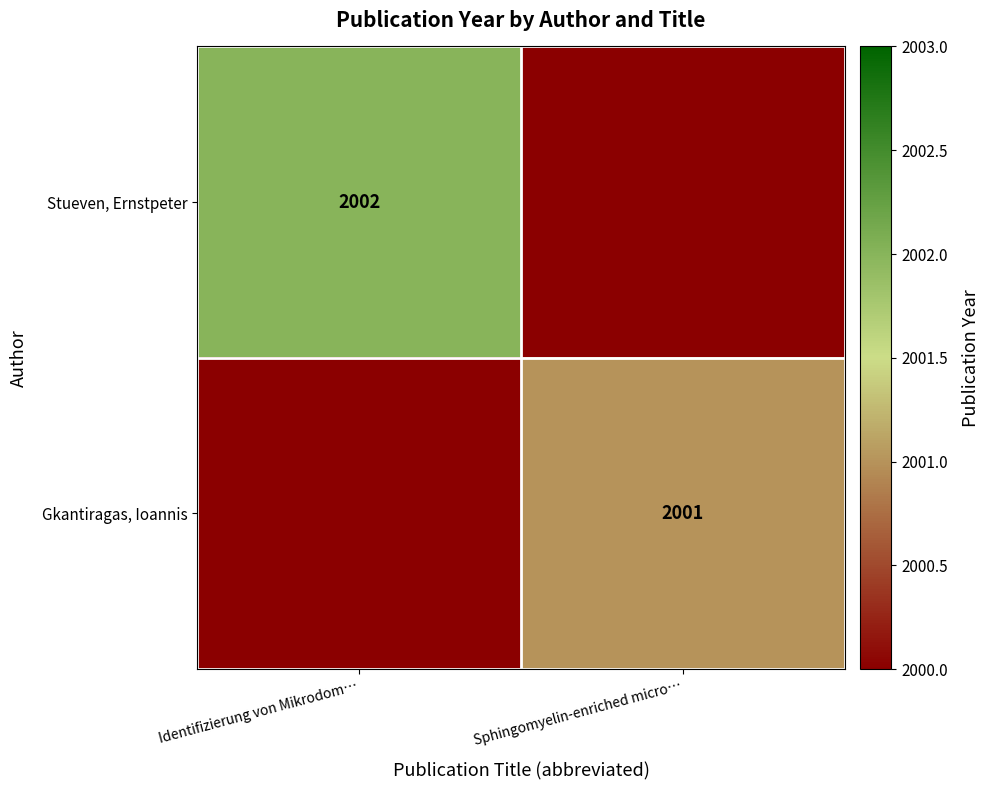

Is it true that Gkantiragas, Ioannis equals 2001 at Sphingomyelin-enriched micro…?

True